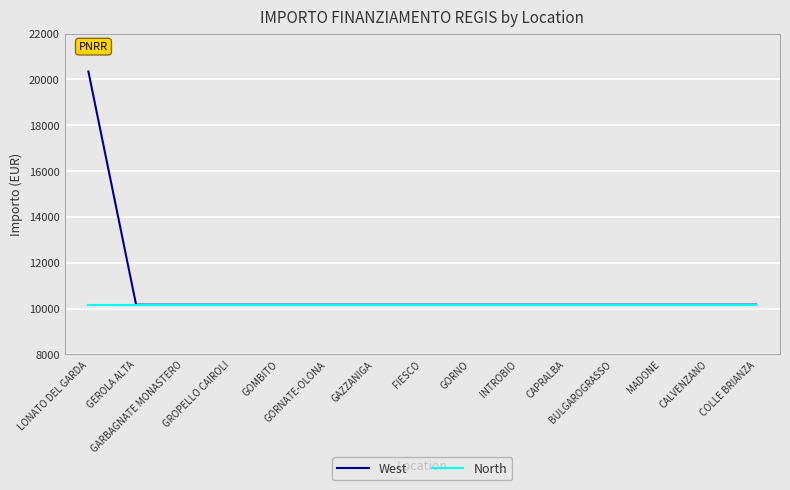

Is it true that West equals 4331 at GORNATE-OLONA?

False